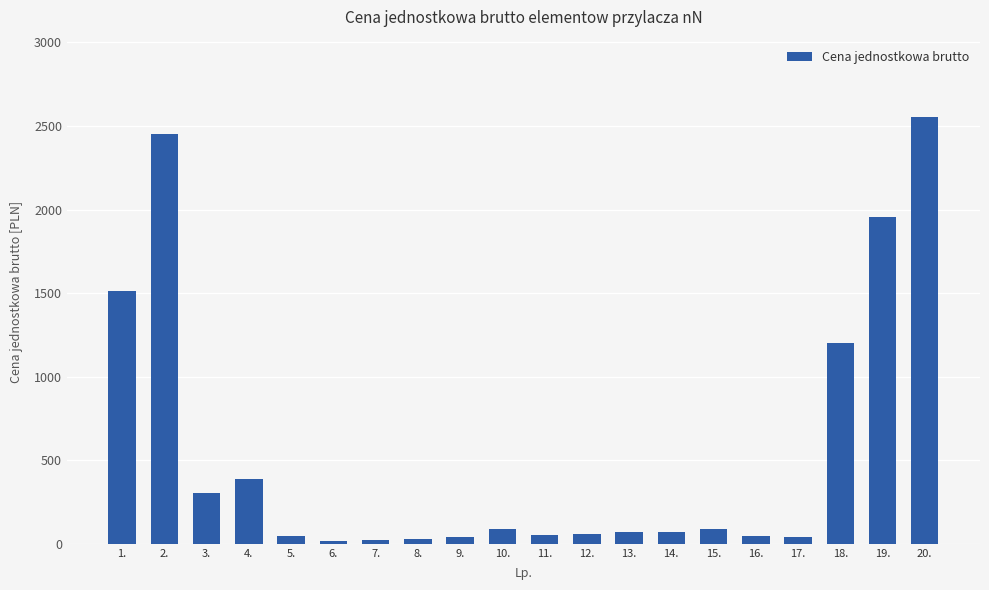

The value at 10. is 87.0. True or false?

True